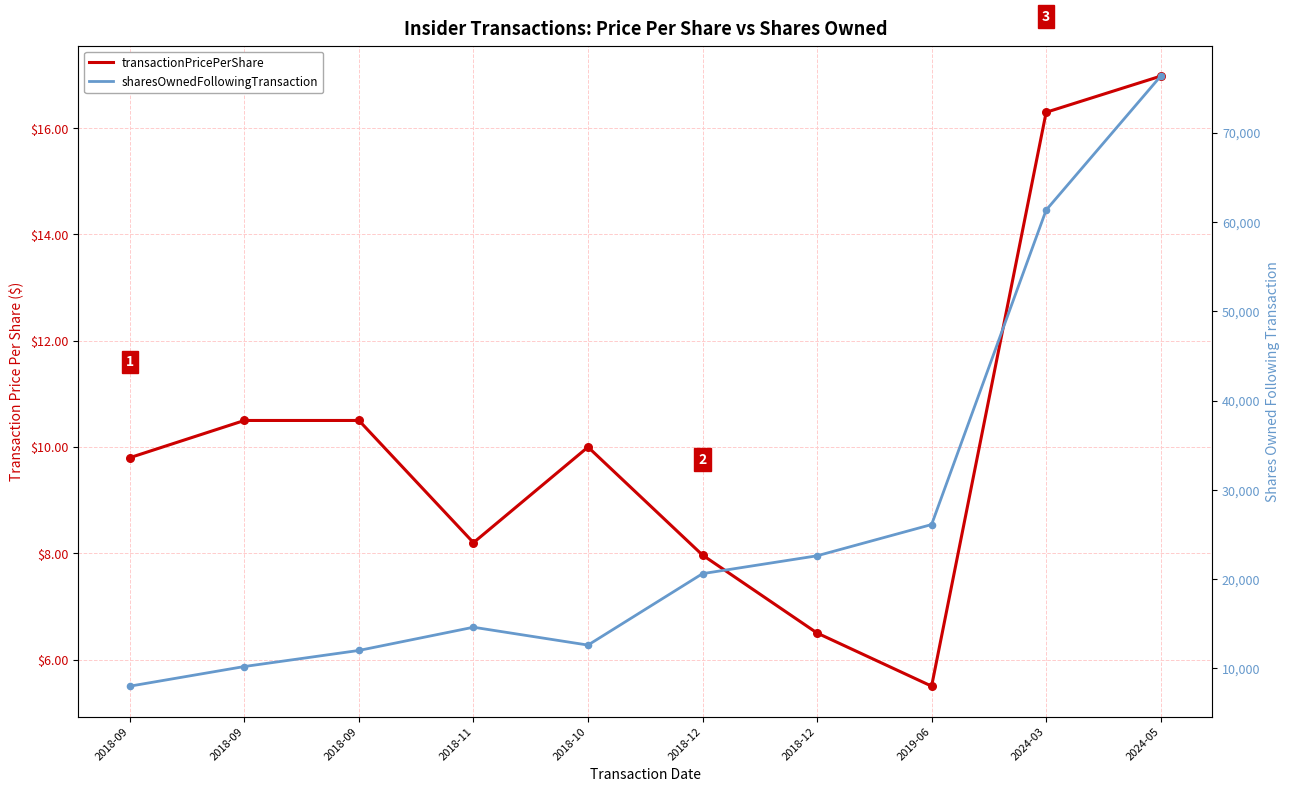

What is the total value across all series at 2018-10?

12621.0